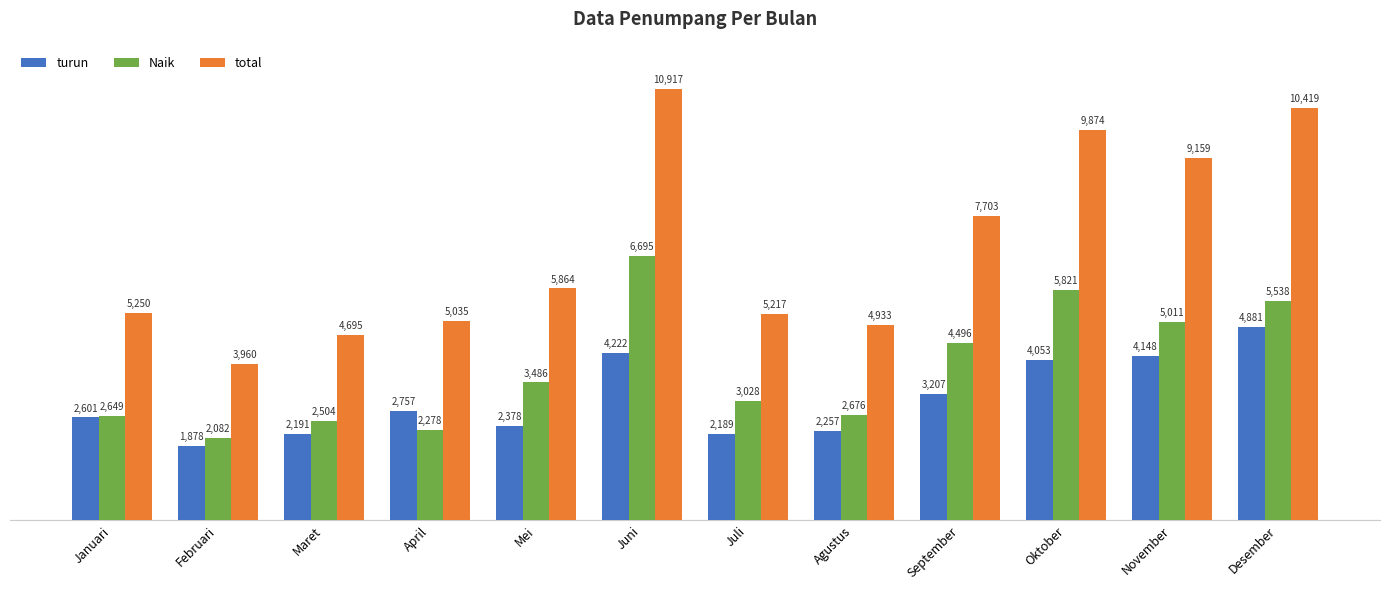

What is the approximate value of Naik at November?

5011